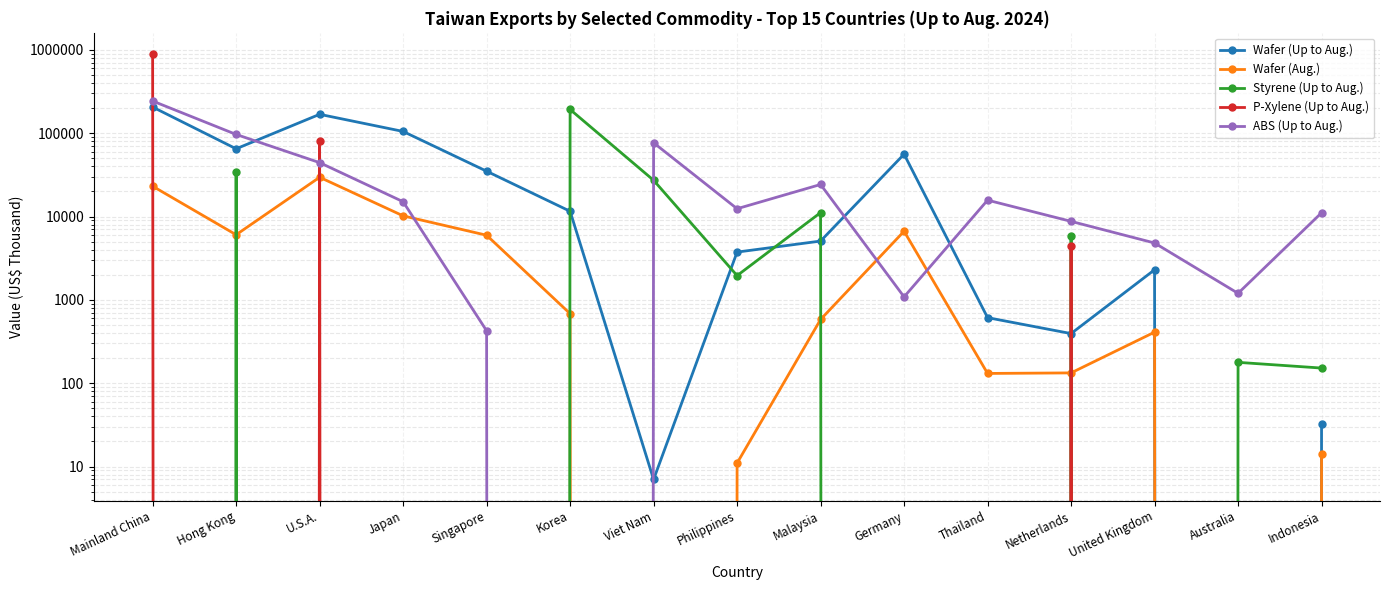

What is the difference between the maximum and minimum values in the P-Xylene (Up to Aug.) series?

888057